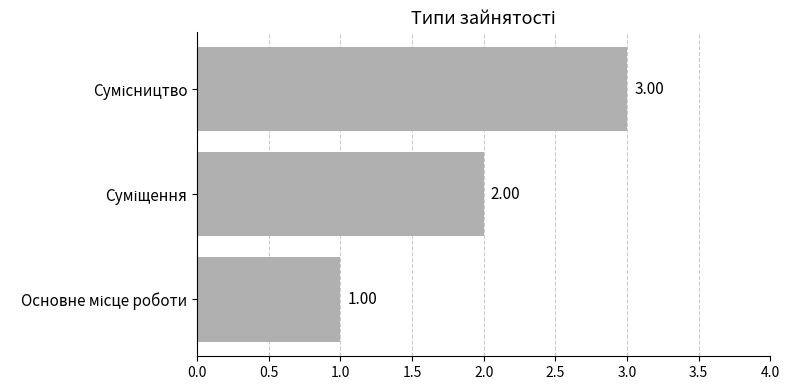

What is the average value?

2